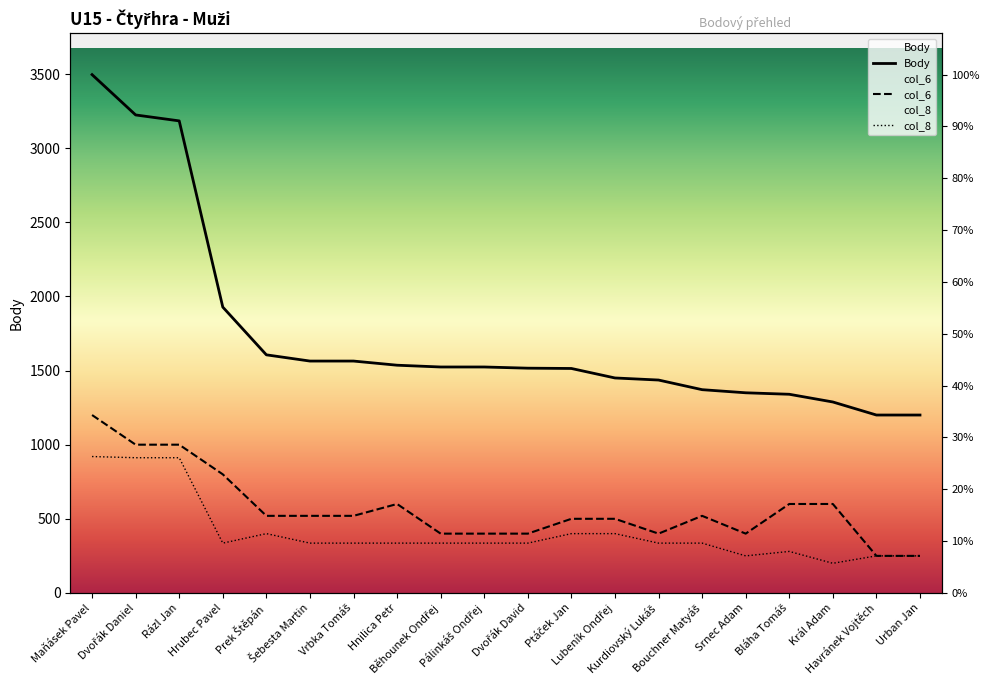

What is the difference between the maximum and minimum values in the col_6 series?

950